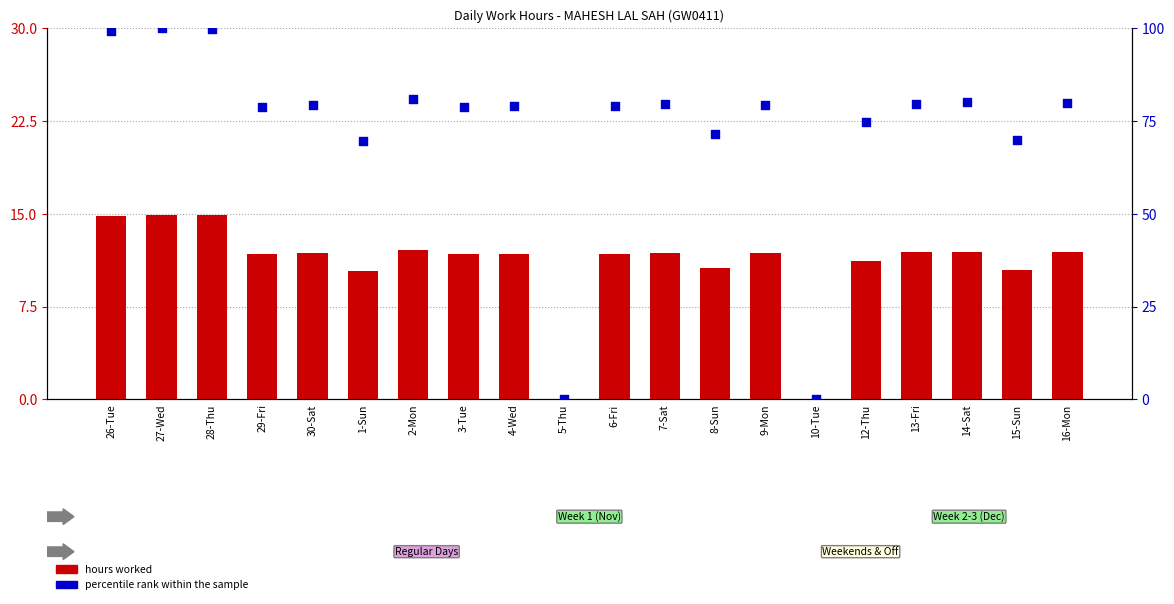

What is the total value across all series at 16-Mon?

91.7